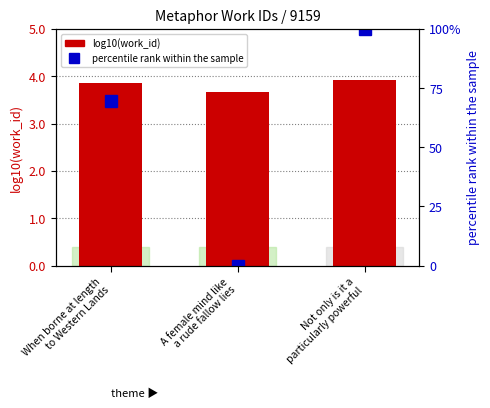

List the series in order of their peak value, lowest first.

log10(work_id), percentile rank within the sample